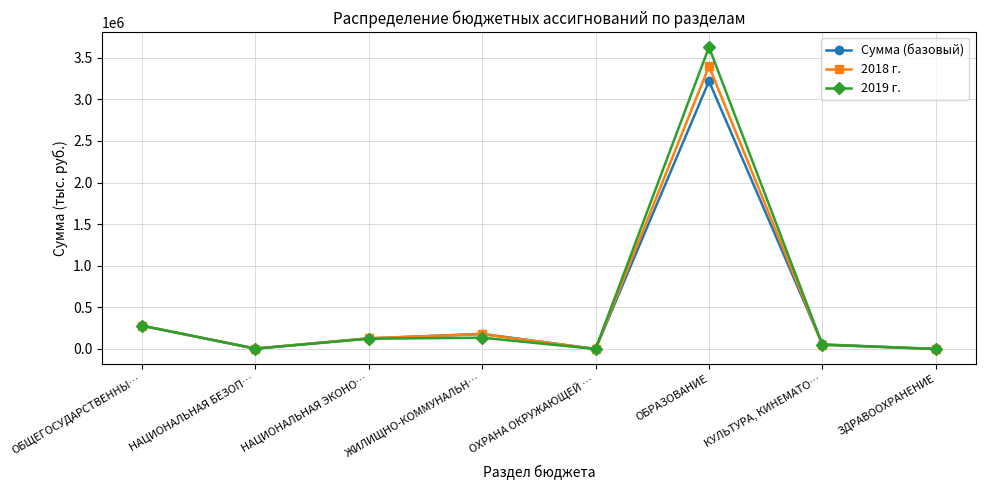

Is it true that Сумма (базовый) equals 148880.9 at ОБЩЕГОСУДАРСТВЕННЫ…?

False